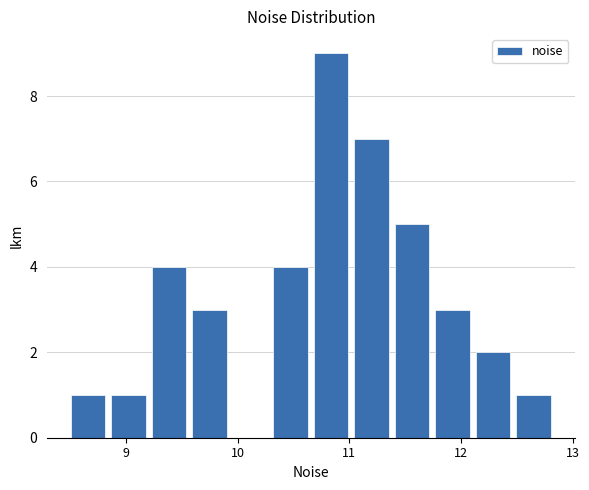

Around what value on the x-axis is the tallest bar? Give the approximate position of its centre, as read against the axis.

10.8